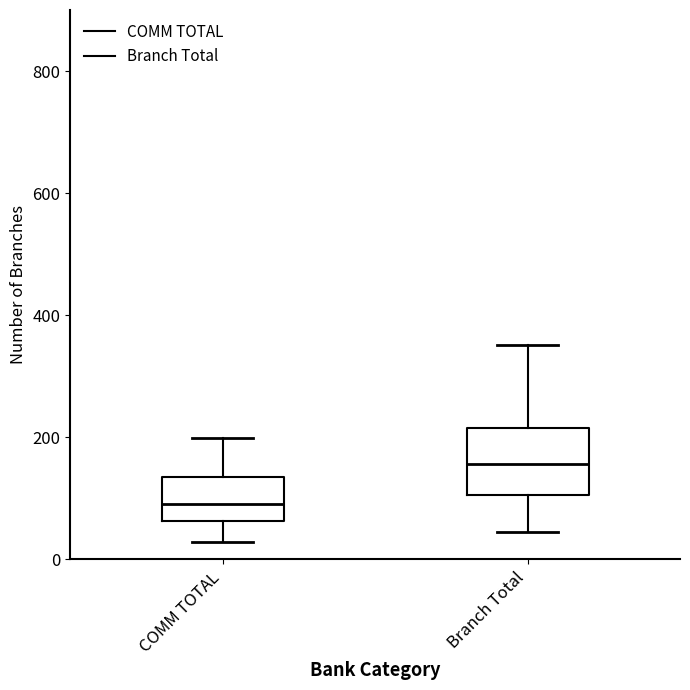

Reading left to right, transcribe this box plot: for each box, give where its median line is, the range the box spans, and where its two whiskers end, as read against the y-axis. The values are not printed on the chart, so give them approximately, as read against the axis.

COMM TOTAL: median 100, box 60 to 140, whiskers 20 to 200
Branch Total: median 160, box 100 to 220, whiskers 40 to 360